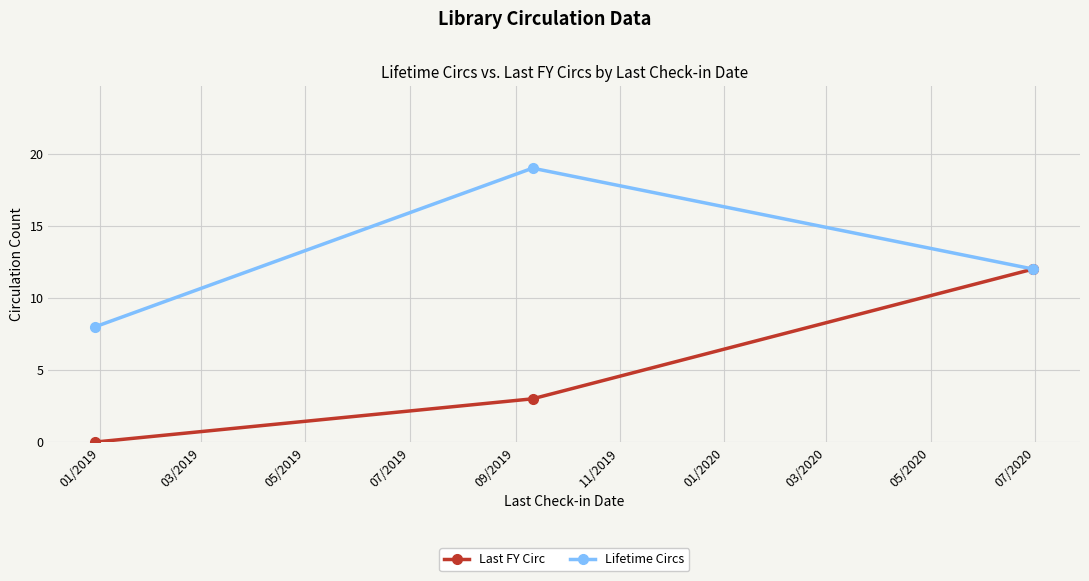

Count the Lifetime Circs values in the range 8 to 19.

3